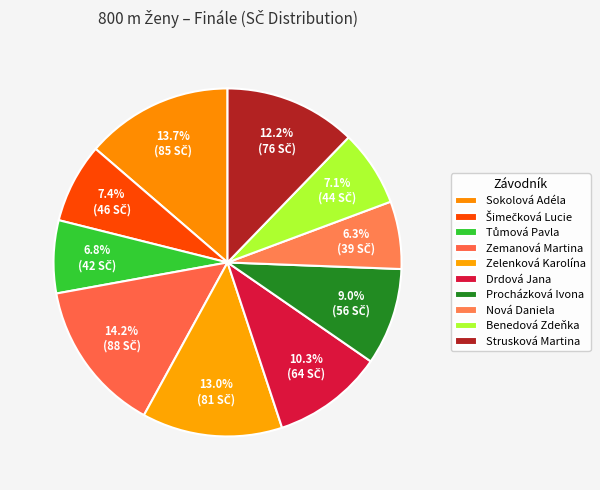

How many slices are in this pie chart?

10